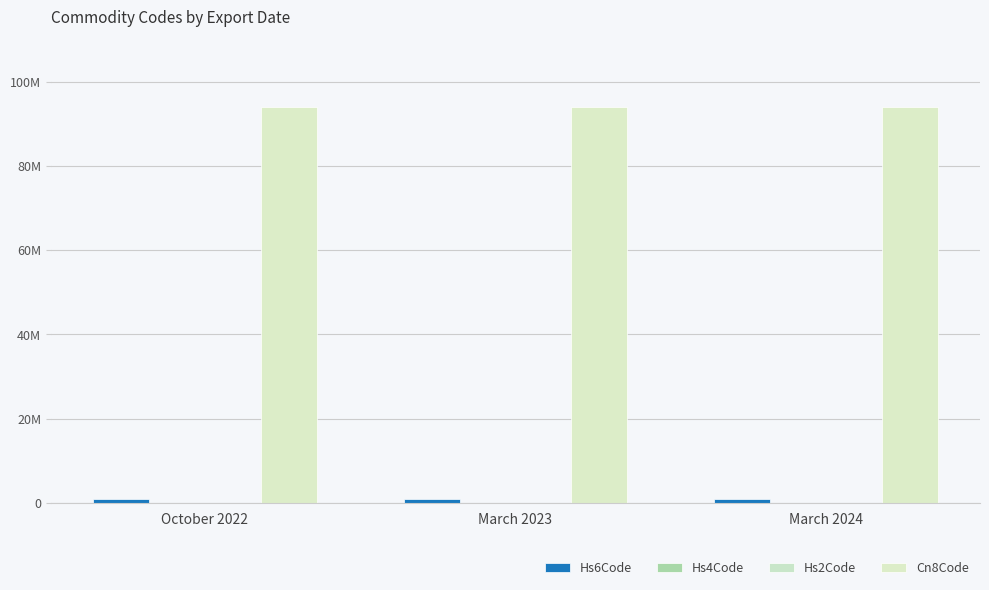

Reading left to right, what are all the values shown in this chart?

Hs6Code: 940330	940330	940330
Hs4Code: 9403	9403	9403
Hs2Code: 94	94	94
Cn8Code: 94033019	94033019	94033019